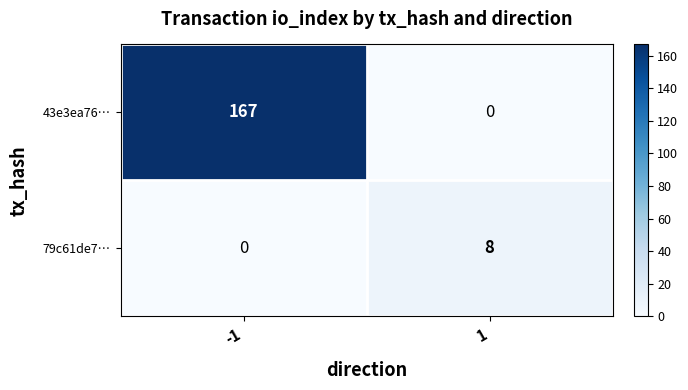

Which label corresponds to the largest value in the chart?

-1